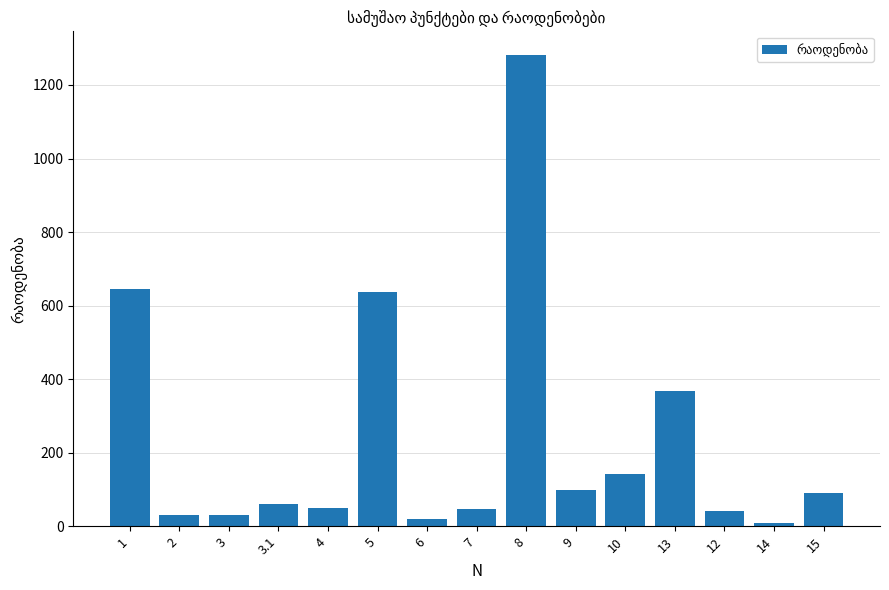

What is the sum of the values at 5 and 10?

778.9